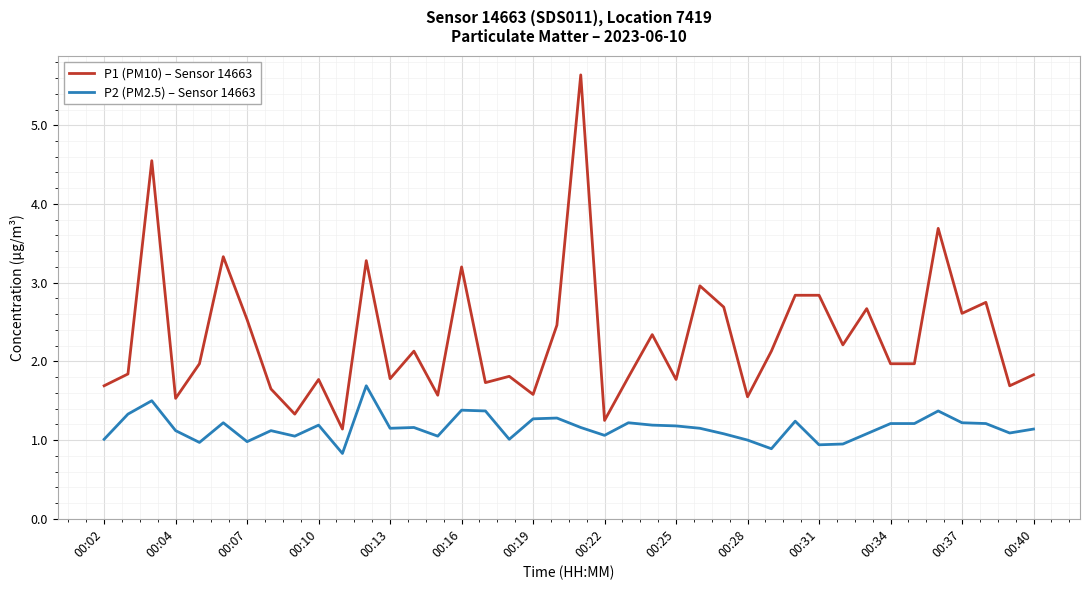

True or false: P2 (PM2.5) – Sensor 14663 and P1 (PM10) – Sensor 14663 cross at least once.

False